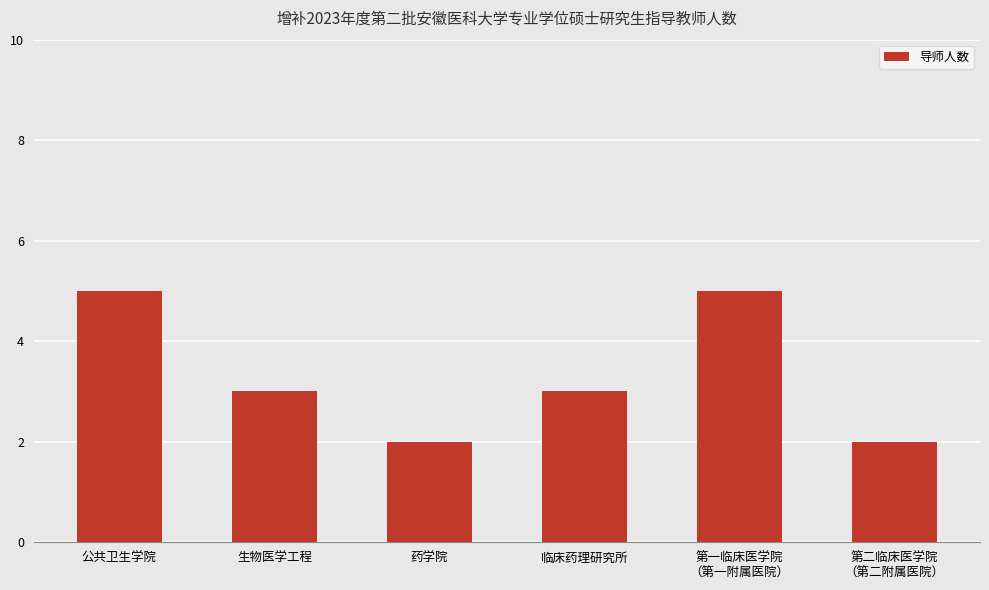

The chart shows a value of 2 at 临床药理研究所. True or false?

False